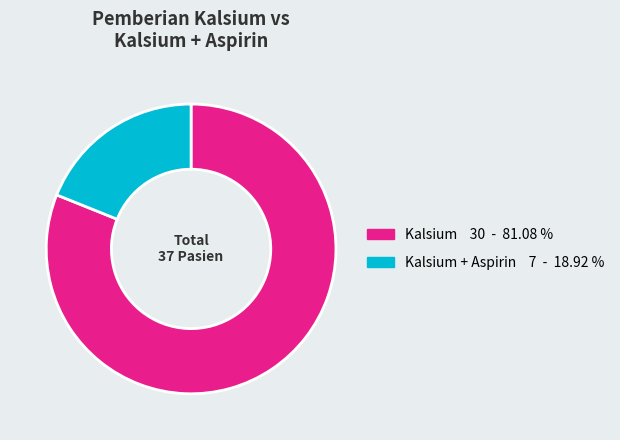

Is there a majority slice in this chart?

Yes